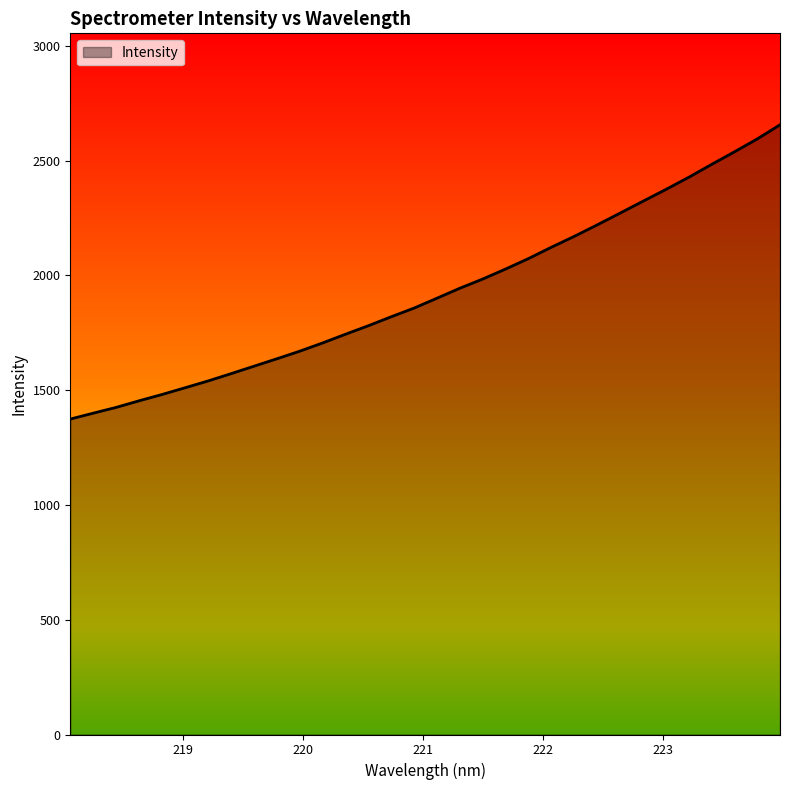

What is the smallest value displayed?

1374.1